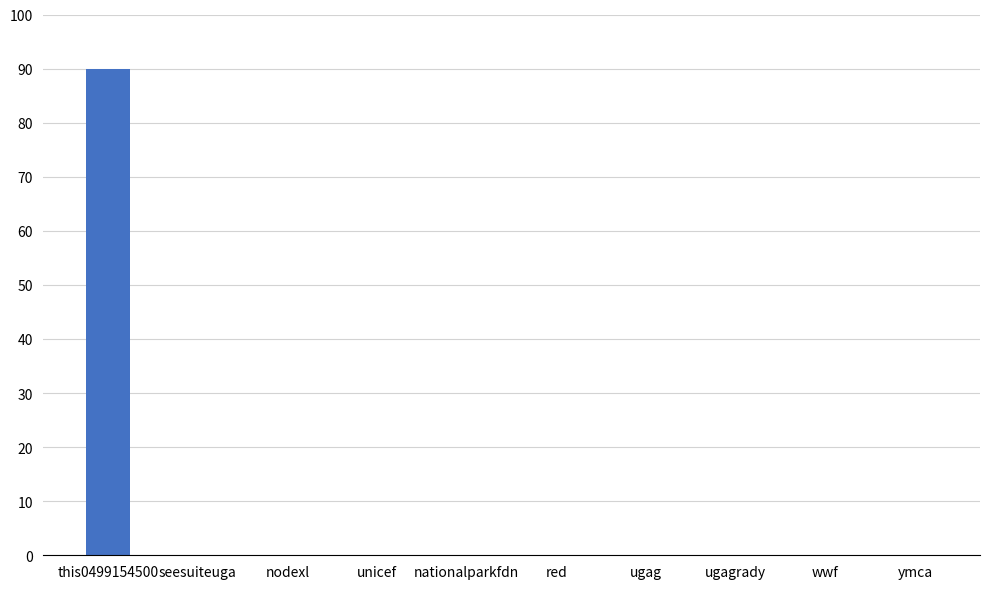

What is the greatest value displayed?

90